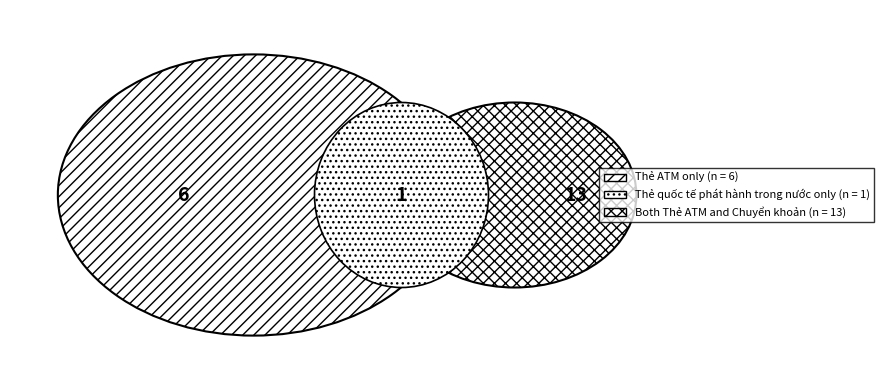

What is the majority slice?

Chuyển khoản